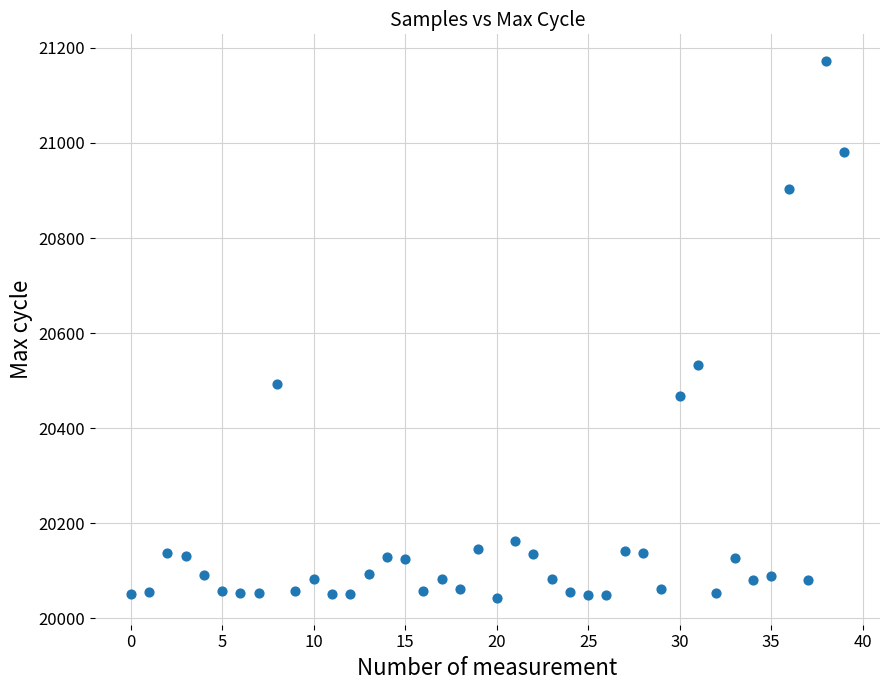

What is the range of Y values (max minus min)?

1129